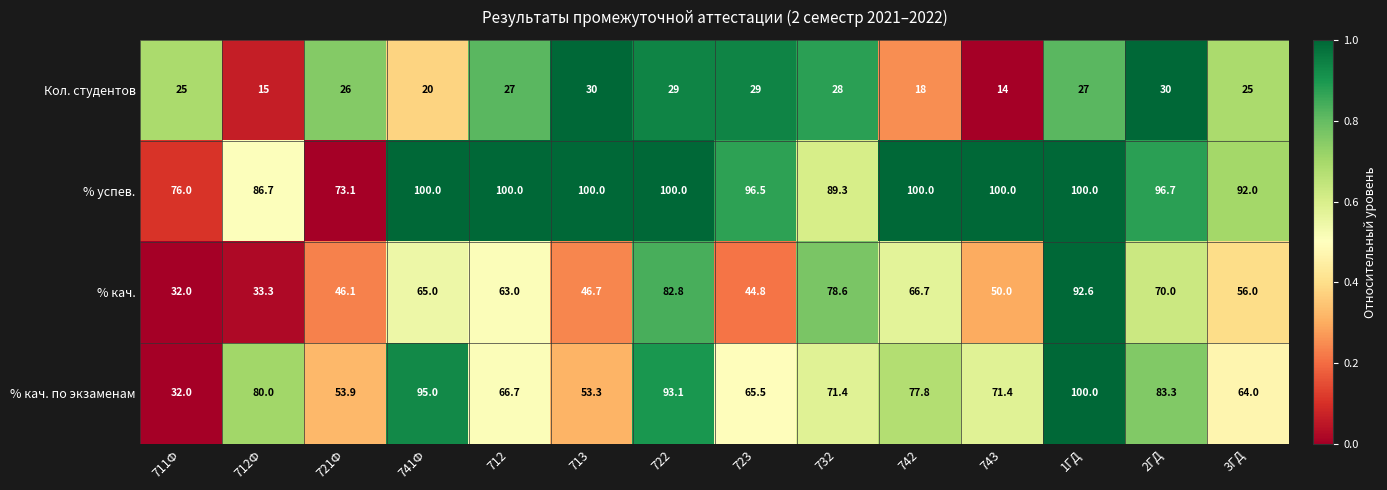

Rank the series at 722 from lowest to highest value.

Кол. студентов, % кач., % кач. по экзаменам, % успев.